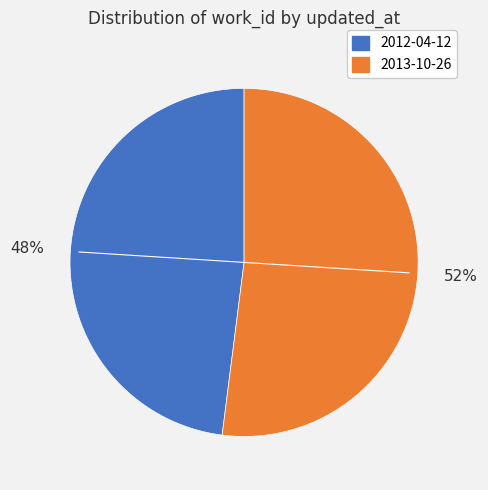

How many slices are in this pie chart?

2